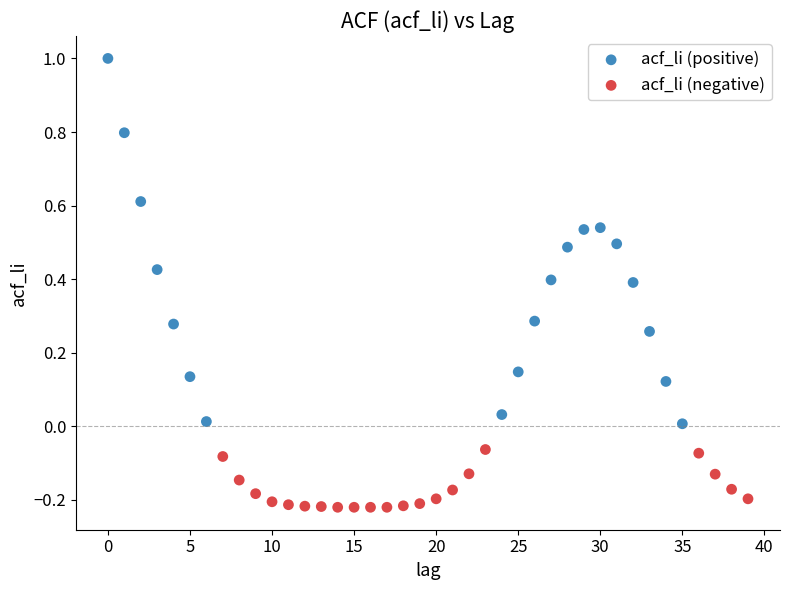

Which series reaches the maximum Y coordinate?

acf_li (positive)